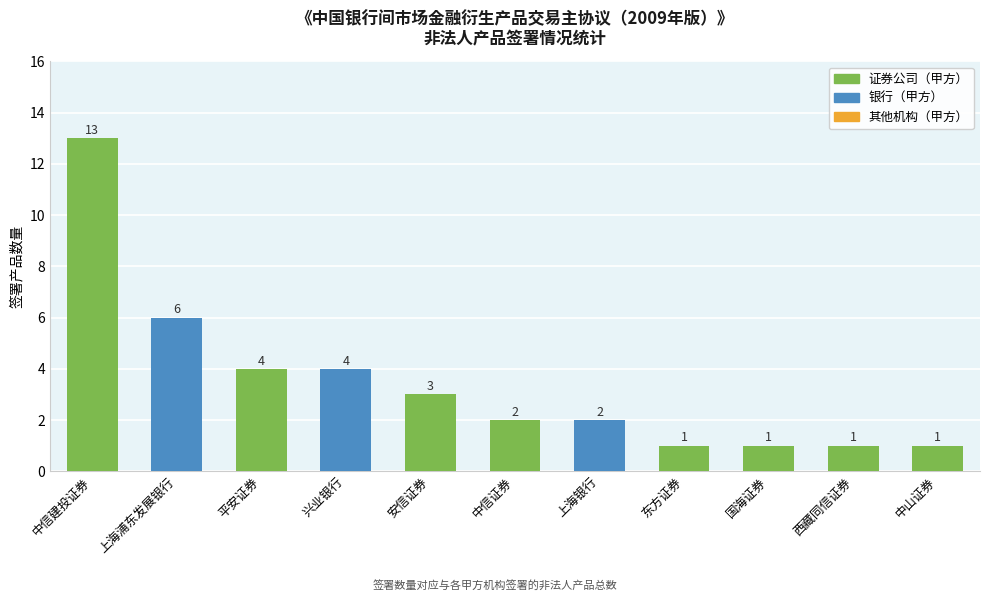

What is the sum of all values?

38